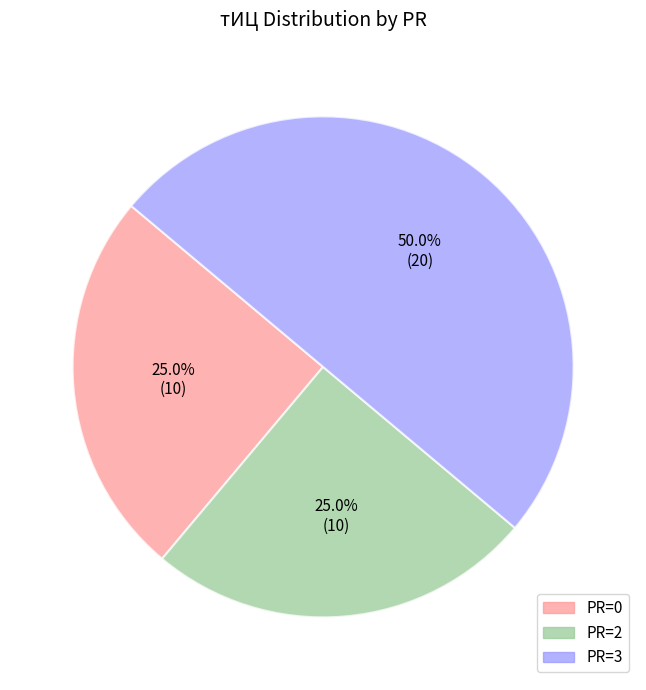

Count the number of slices in the pie.

3